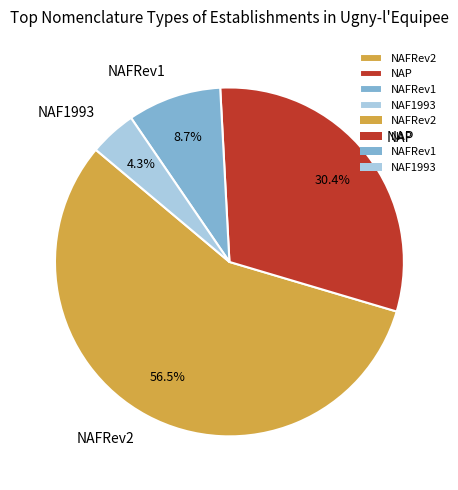

True or false: NAP accounts for 30% of the total.

True